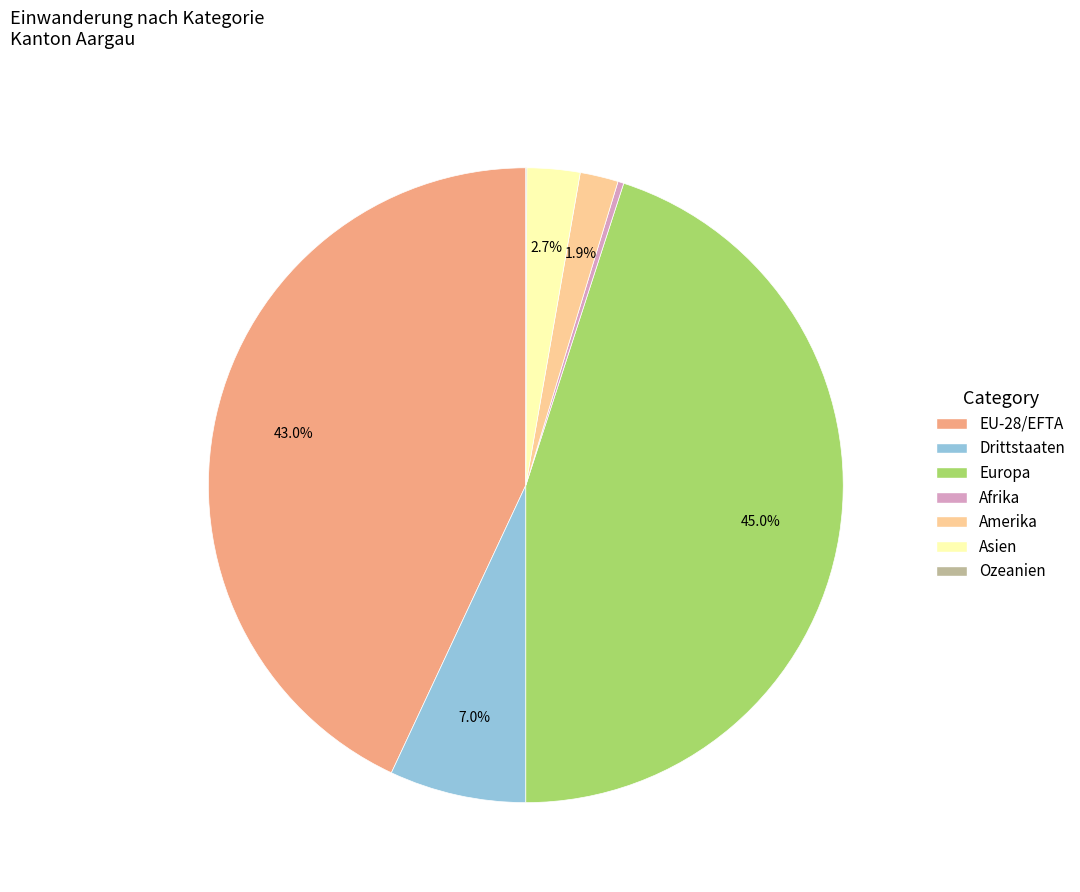

Which slice is the largest?

Europa